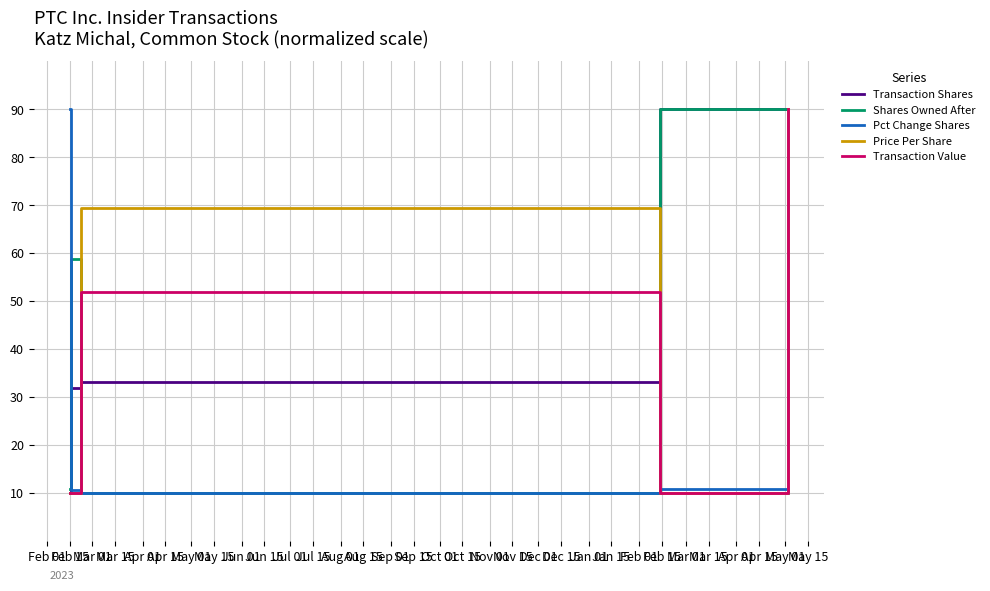

How many times do Transaction Shares and Pct Change Shares cross each other?

1